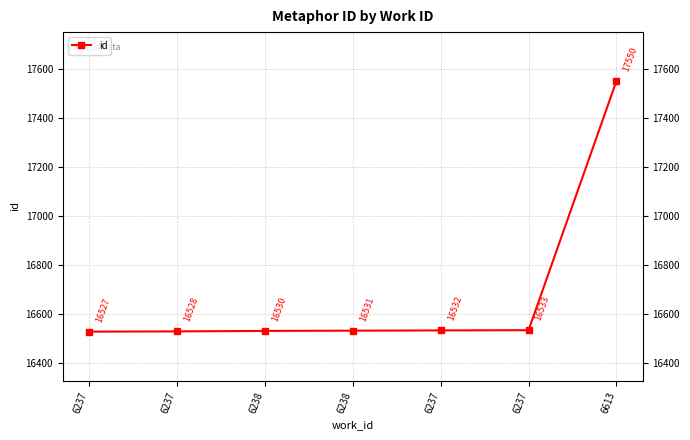

Reading right to left, what are all the values shown in this chart?

6613=17550	6237=16533	6237=16532	6238=16531	6238=16530	6237=16528	6237=16527